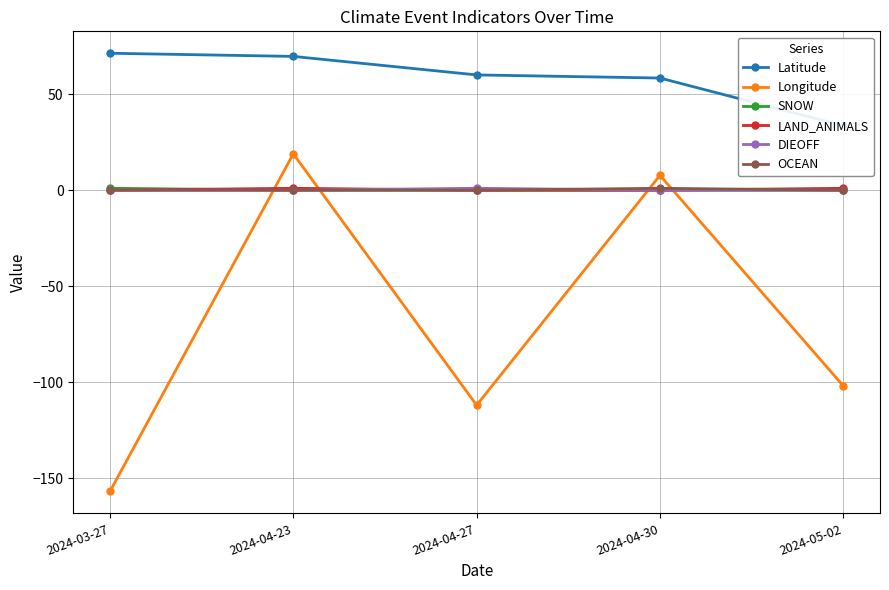

Reading left to right, list all the values displayed in this chart.

Latitude: 2024-03-27=71.3	2024-04-23=69.6	2024-04-27=60.0	2024-04-30=58.4	2024-05-02=33.6
Longitude: 2024-03-27=-156.8	2024-04-23=19.0	2024-04-27=-111.9	2024-04-30=7.7	2024-05-02=-101.9
SNOW: 2024-03-27=1.0	2024-04-23=0.0	2024-04-27=0.0	2024-04-30=0.0	2024-05-02=0.0
LAND_ANIMALS: 2024-03-27=0.0	2024-04-23=1.0	2024-04-27=0.0	2024-04-30=0.0	2024-05-02=1.0
DIEOFF: 2024-03-27=0.0	2024-04-23=0.0	2024-04-27=1.0	2024-04-30=0.0	2024-05-02=0.0
OCEAN: 2024-03-27=0.0	2024-04-23=0.0	2024-04-27=0.0	2024-04-30=1.0	2024-05-02=0.0